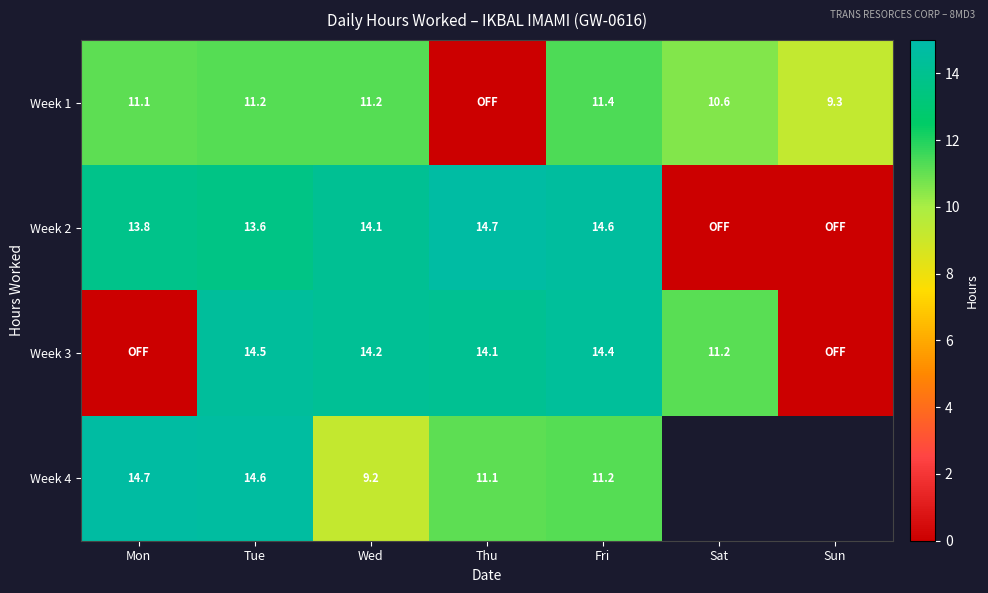

Is the value of Week 2 at Tue greater than the value of Week 1 at Mon?

Yes